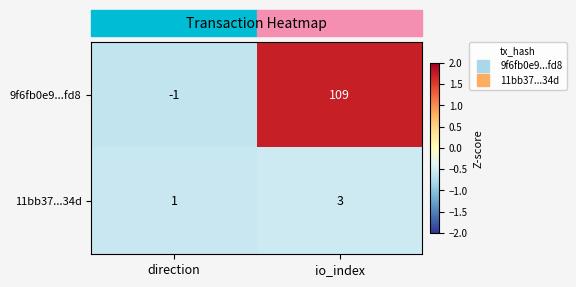

Where is 9f6fb0e9...fd8 nearest to the value 54?

direction